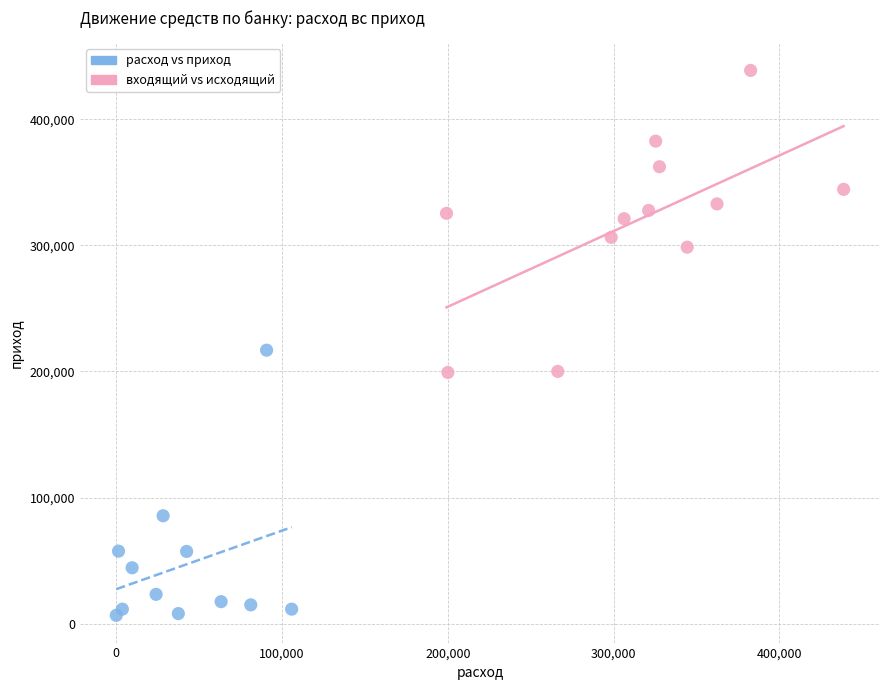

Which series reaches the maximum Y coordinate?

входящий vs исходящий